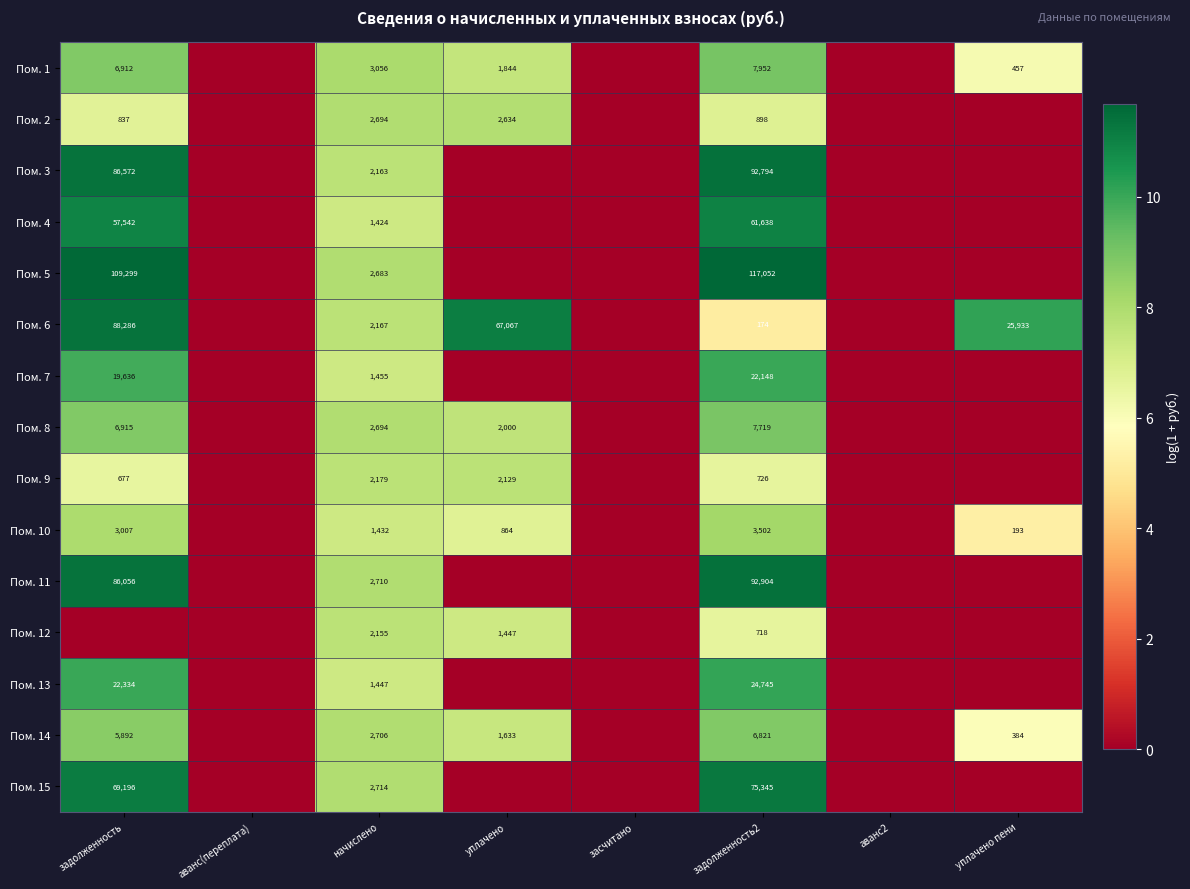

What is the spread (max minus min) of values at уплачено?

11.1